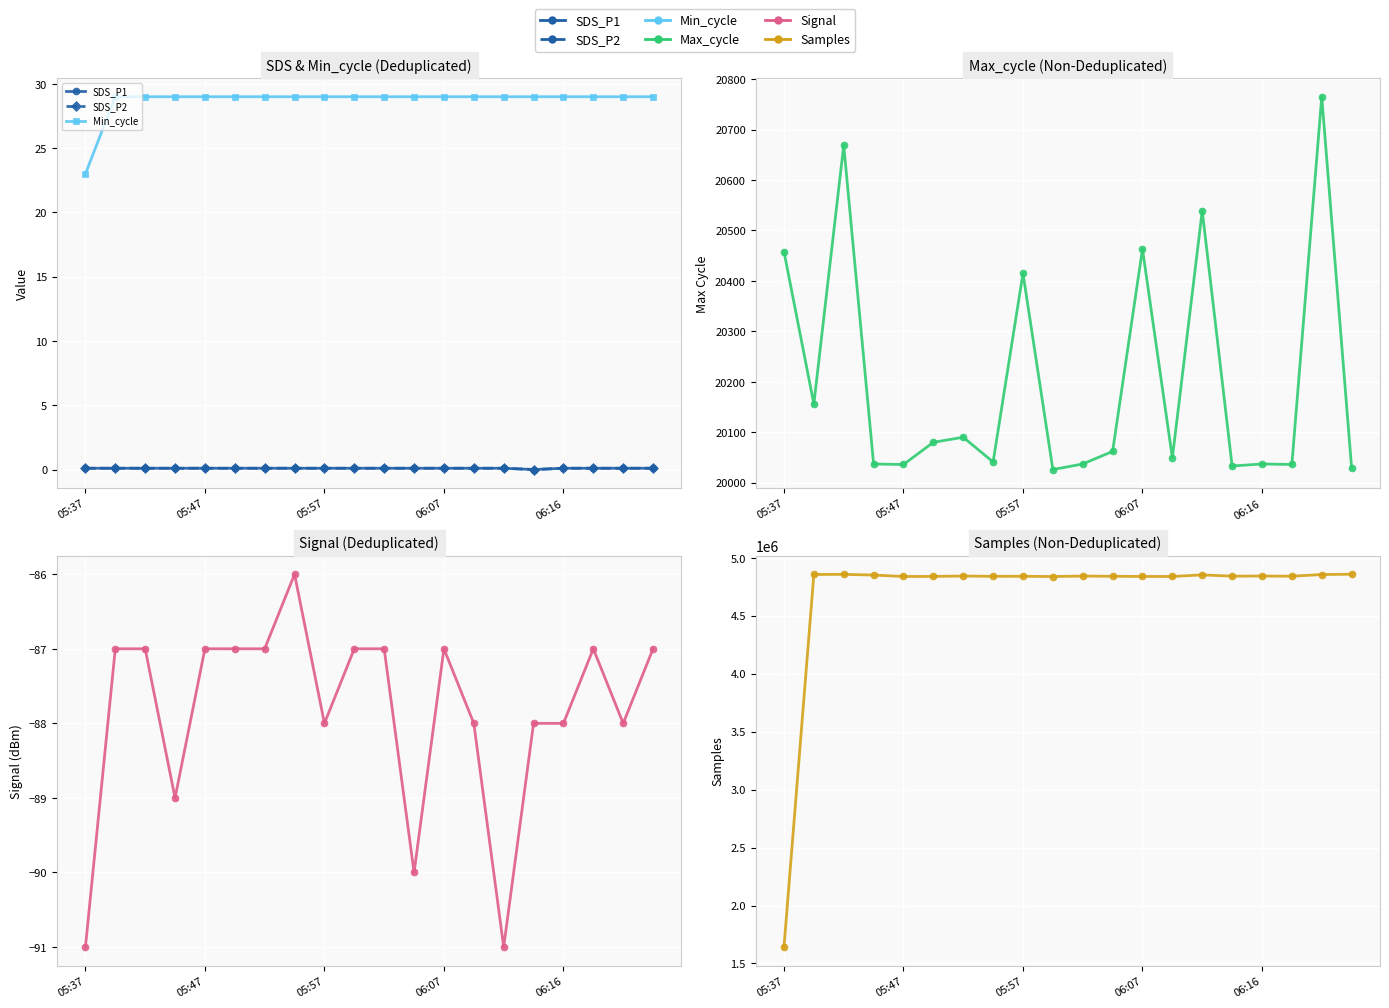

What is the spread (max minus min) of values at 17?

4840883.0